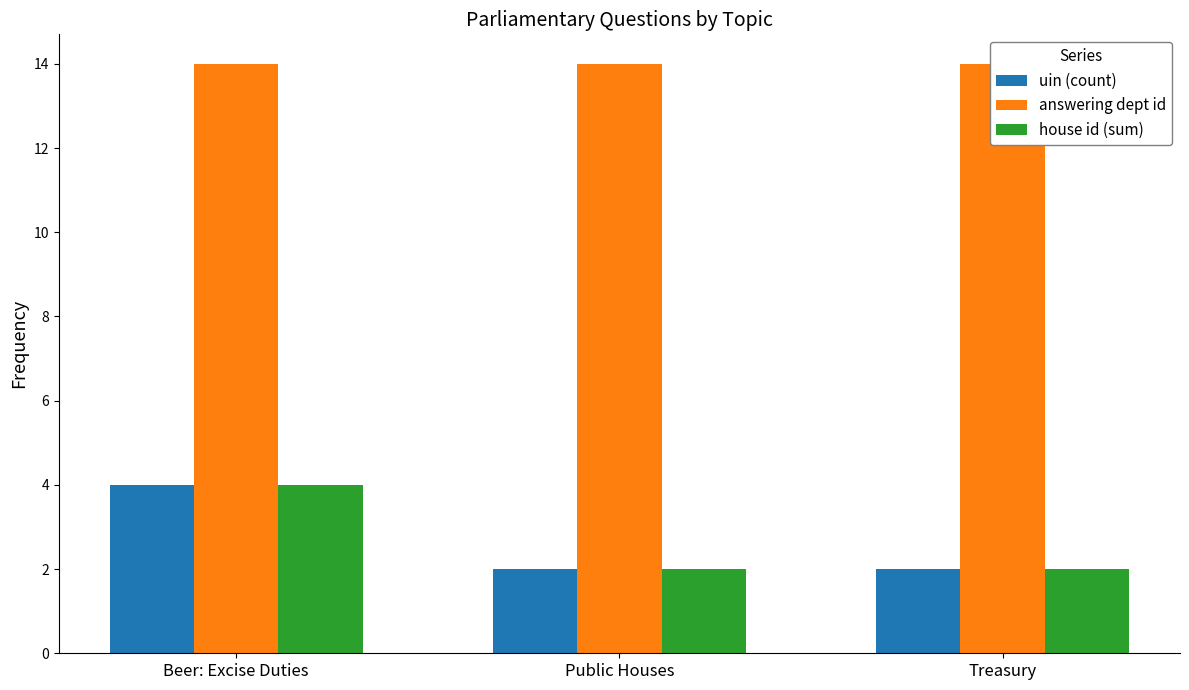

Reading left to right, extract all data points from this chart.

uin (count): Beer: Excise Duties=4	Public Houses=2	Treasury=2
answering dept id: Beer: Excise Duties=14	Public Houses=14	Treasury=14
house id (sum): Beer: Excise Duties=4	Public Houses=2	Treasury=2